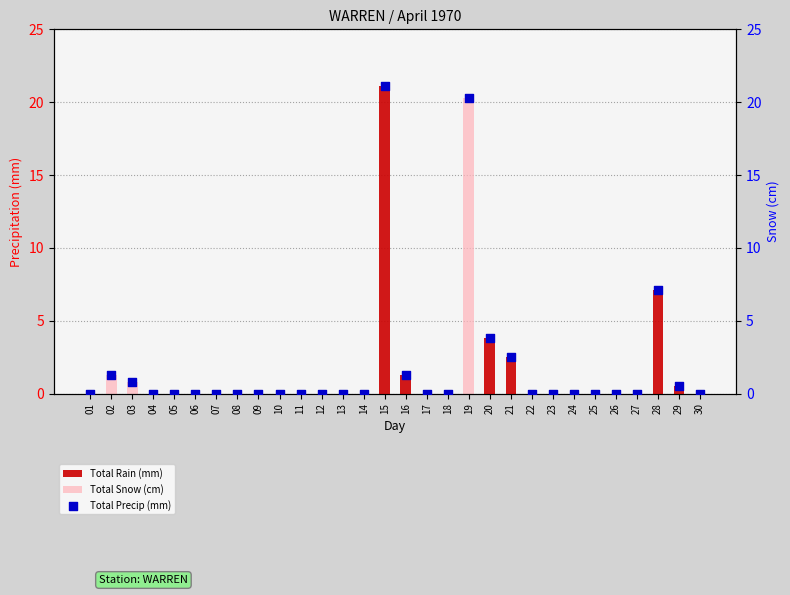

Which series contains the lowest Y value?

Total Rain (mm)